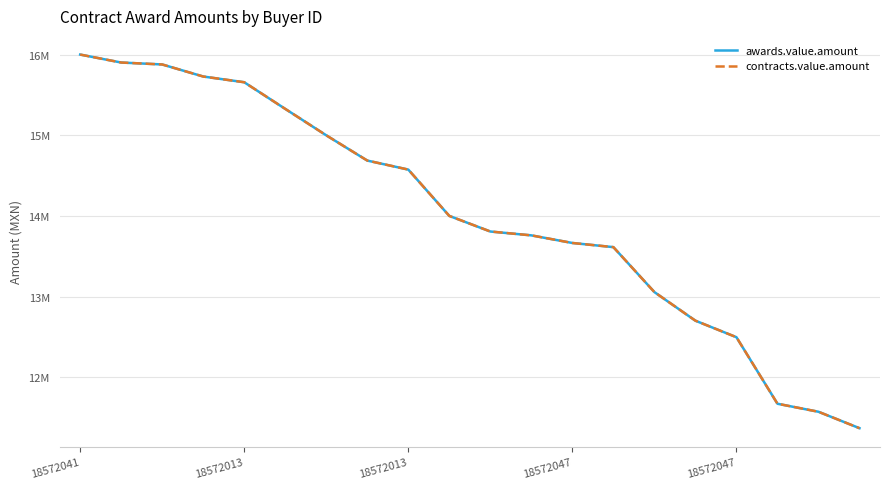

What is the difference between the maximum and minimum values in the awards.value.amount series?

4635886.5